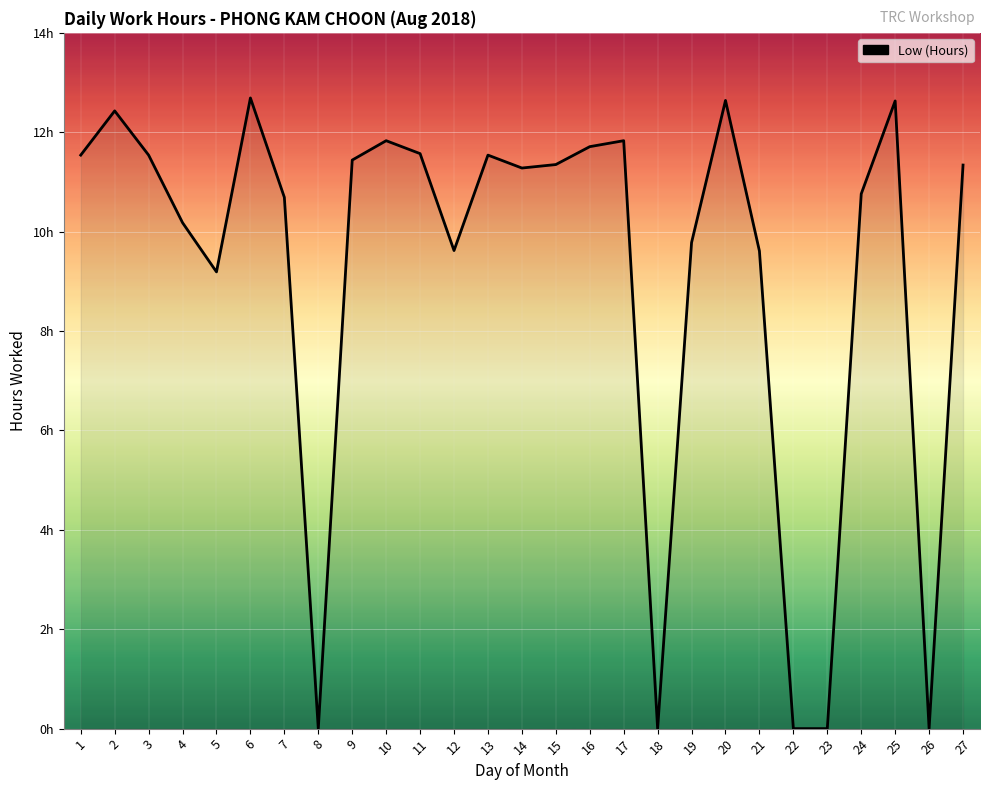

Does the chart display data point markers on the line(s)?

No